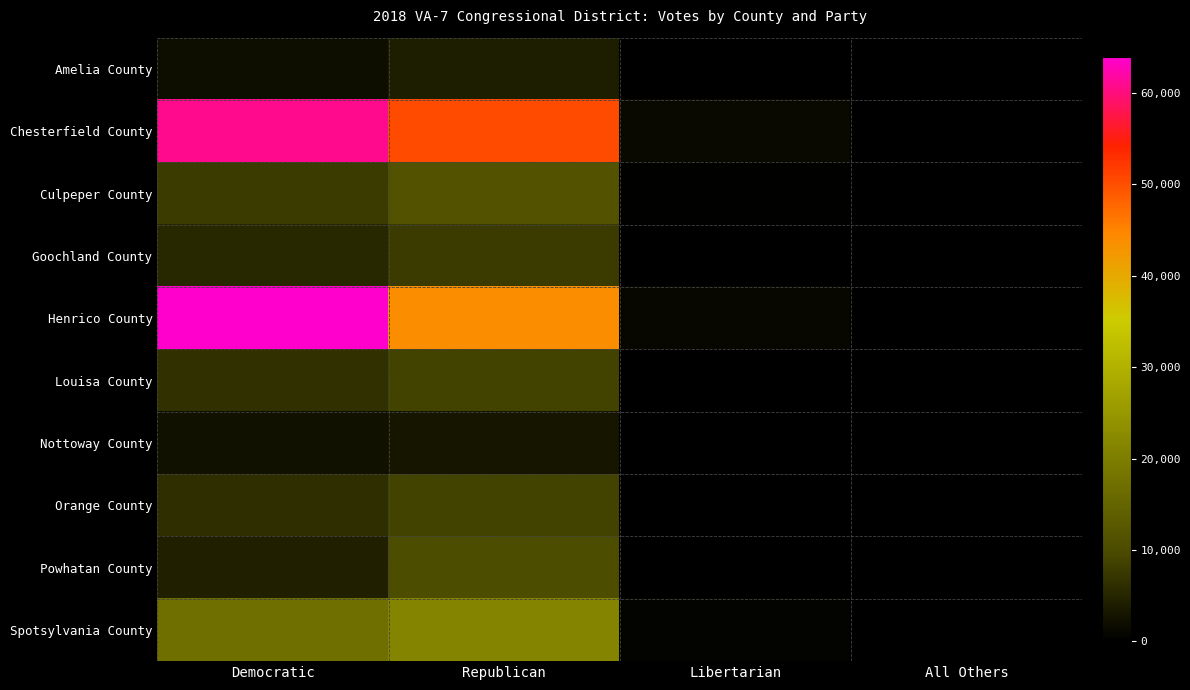

Rank the series at Republican from highest to lowest value.

Chesterfield County, Henrico County, Spotsylvania County, Culpeper County, Powhatan County, Louisa County, Orange County, Goochland County, Amelia County, Nottoway County